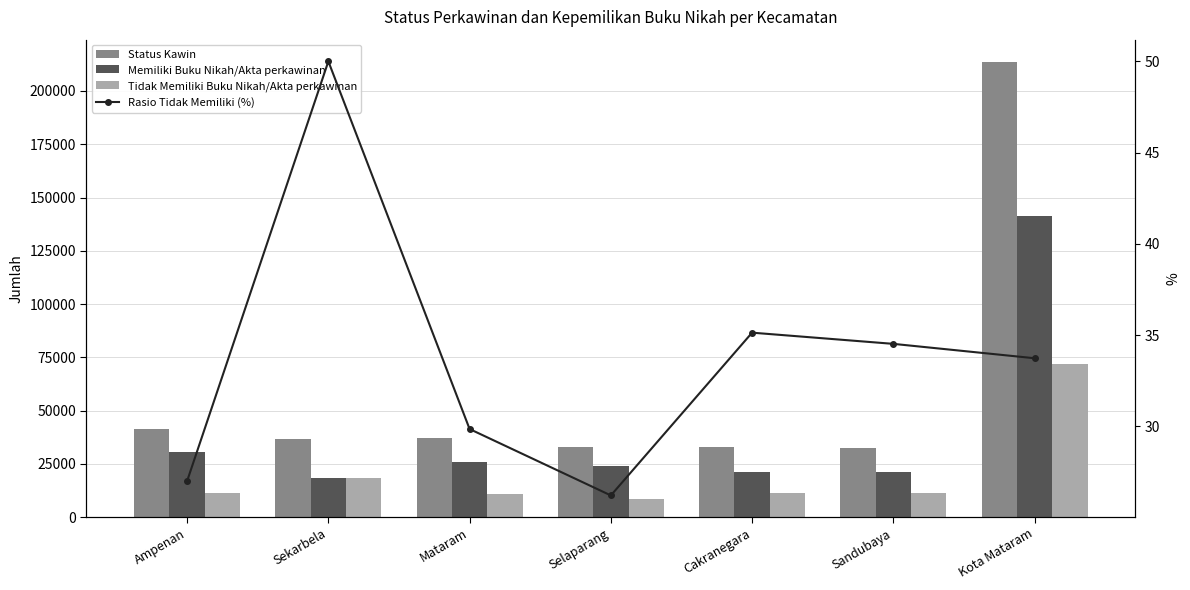

What is the minimum value shown in the chart?

26.2